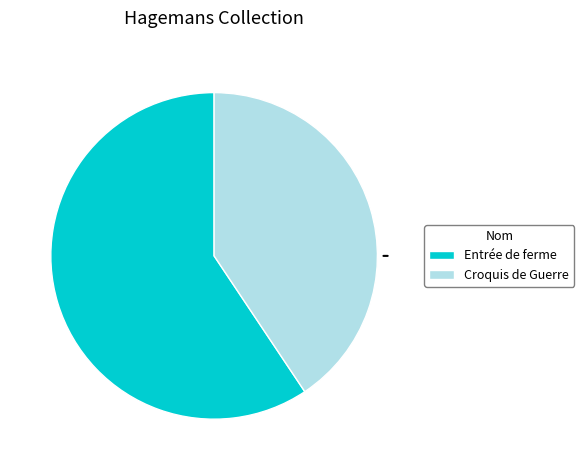

Is the sum of Entrée de ferme and Croquis de Guerre greater than half?

Yes